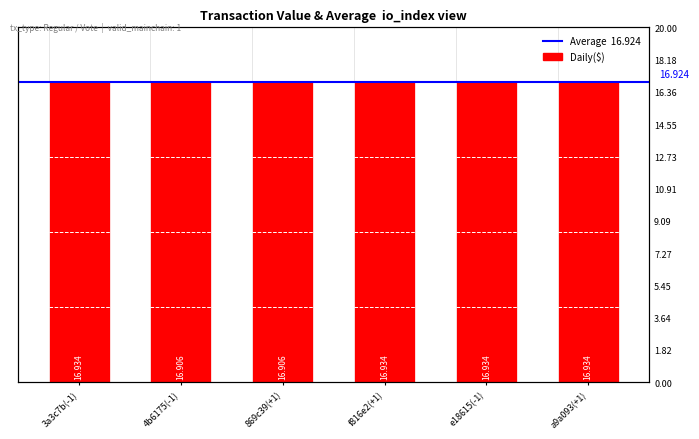

The chart shows a value of 8.6 at e18615(-1). True or false?

False